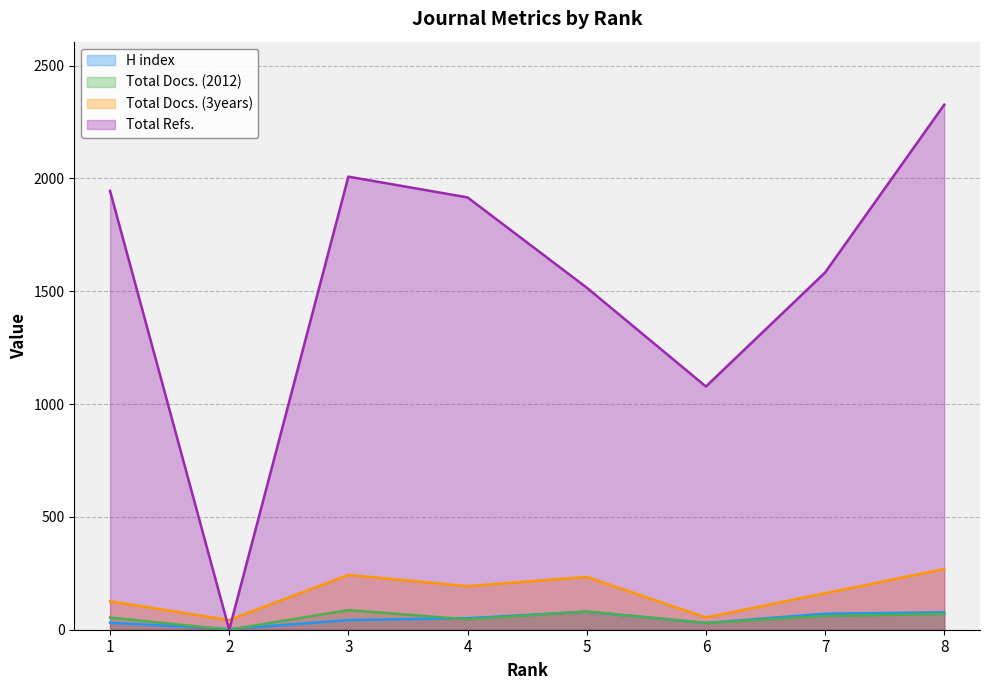

Rank the series by their maximum value, from lowest to highest.

H index, Total Docs. (2012), Total Docs. (3years), Total Refs.